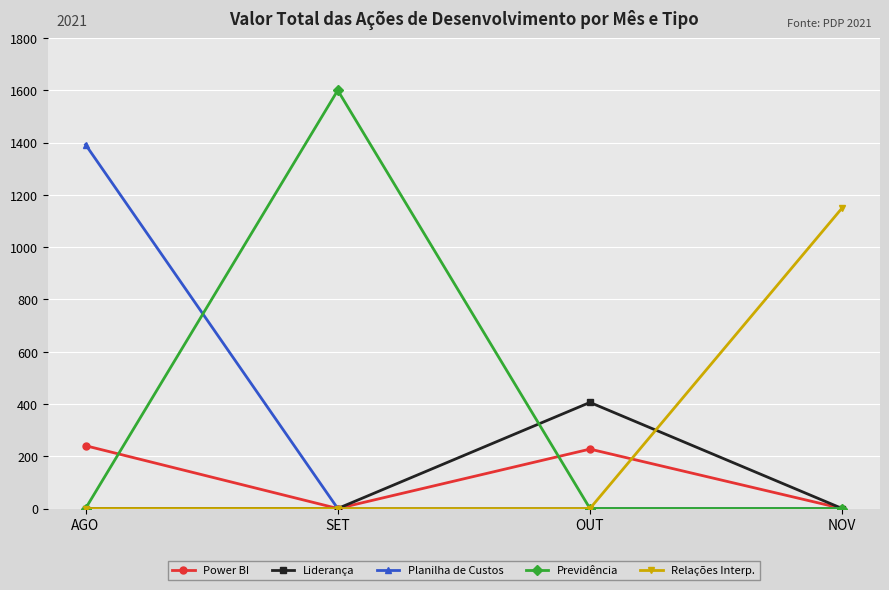

How many categories are shown in the chart?

4